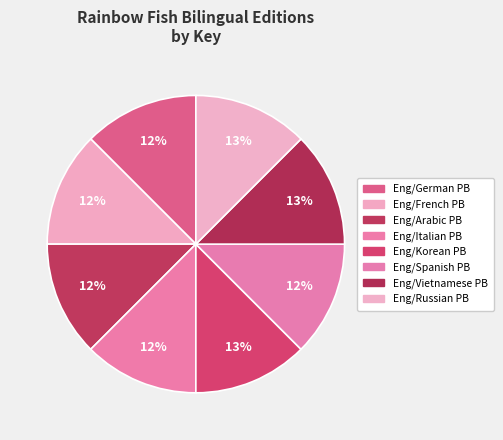

Count the number of slices in the pie.

8